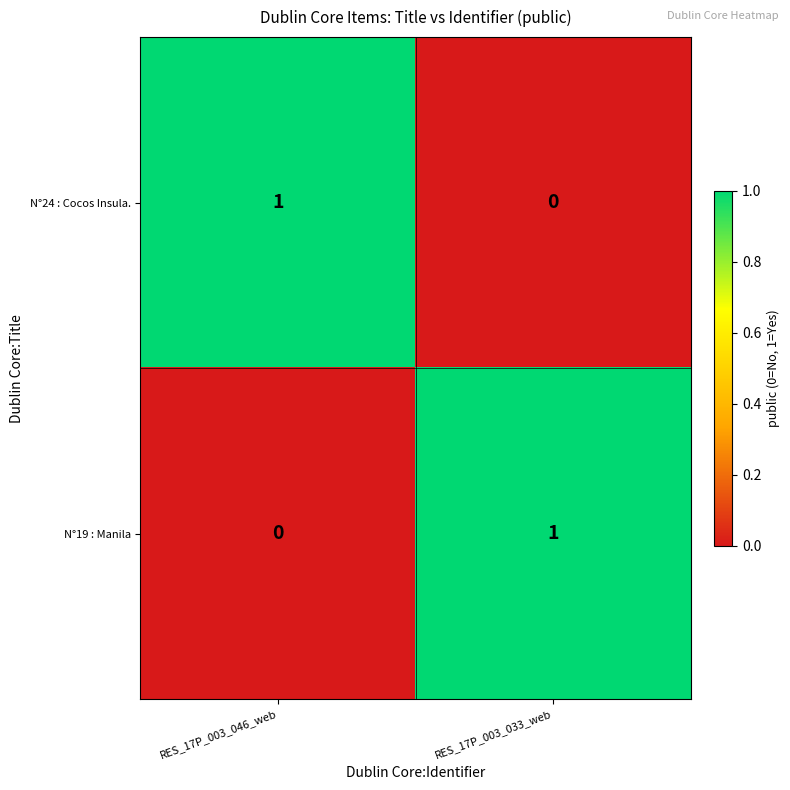

How many series are shown in this chart?

2